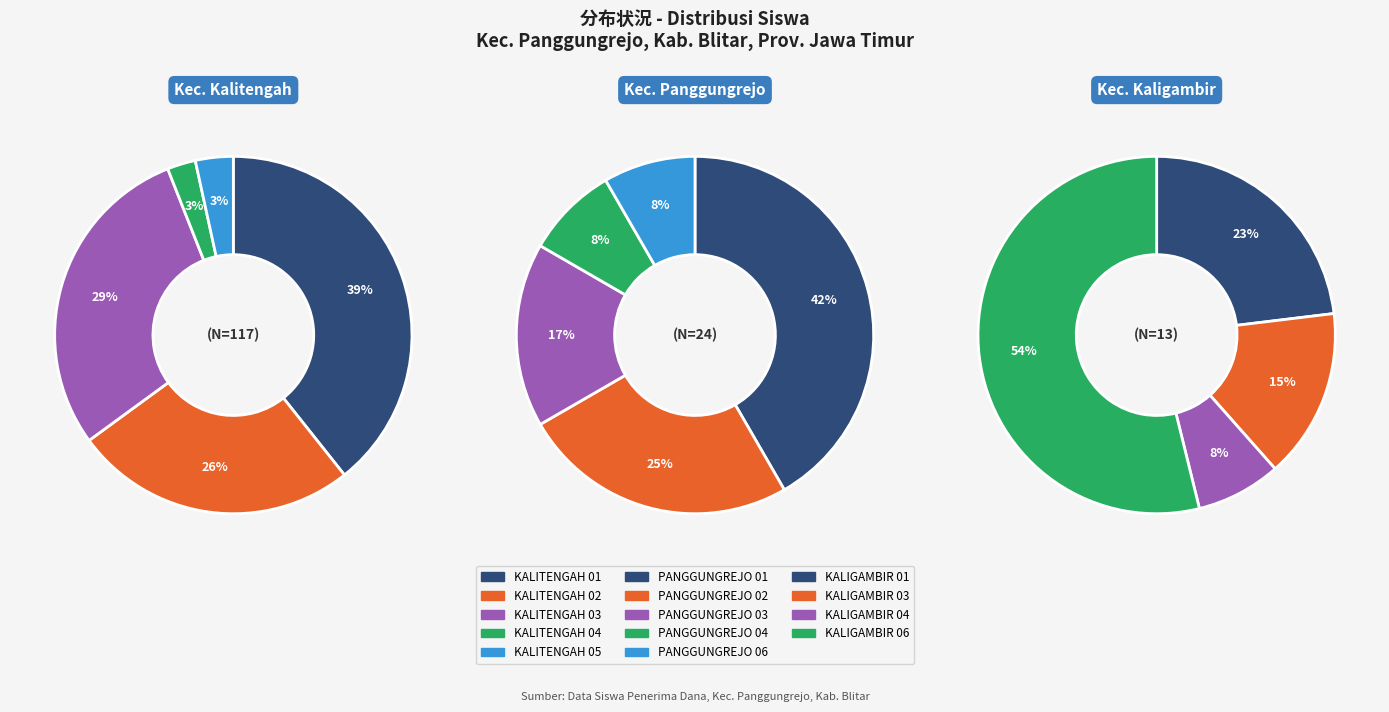

To the nearest percent, what is the average slice percentage?

20%